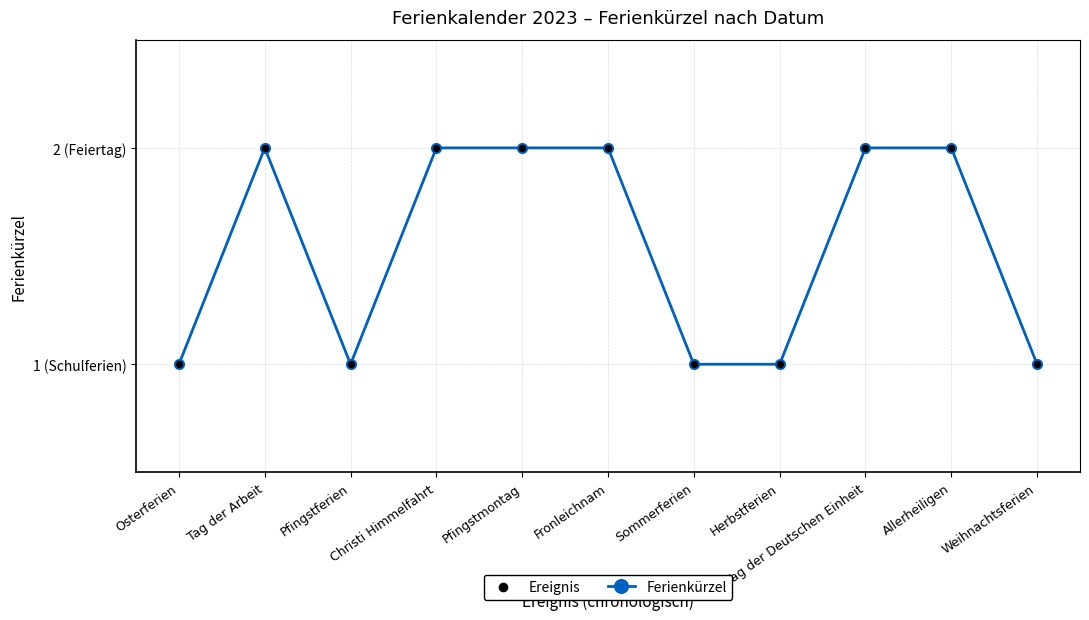

Does the chart have visible grid lines?

Yes